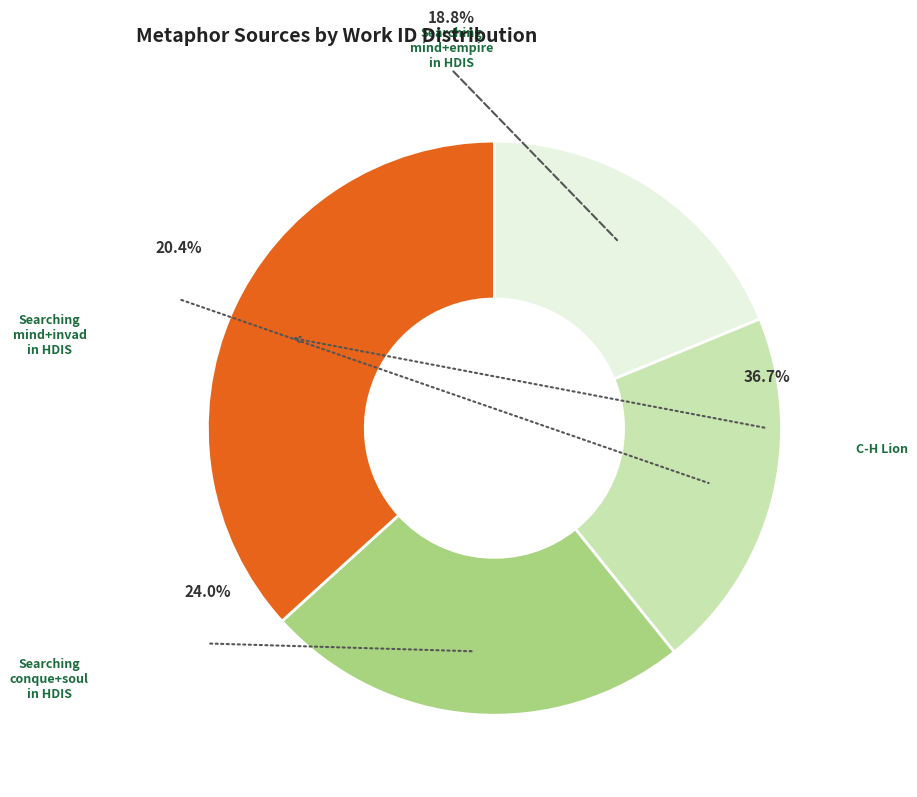

To the nearest percent, what is the difference between the largest and smallest slice percentages?

18%